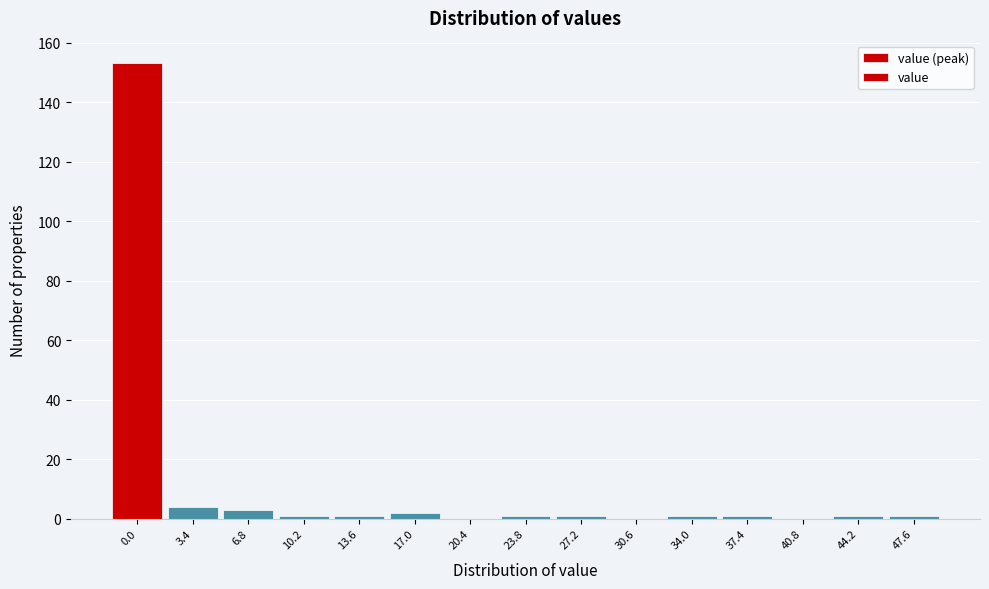

Reading left to right, what are all the values shown in this chart?

0.0=153	3.4=4	6.8=3	10.2=1	13.6=1	17.0=2	20.4=0	23.8=1	27.2=1	30.6=0	34.0=1	37.4=1	40.8=0	44.2=1	47.6=1